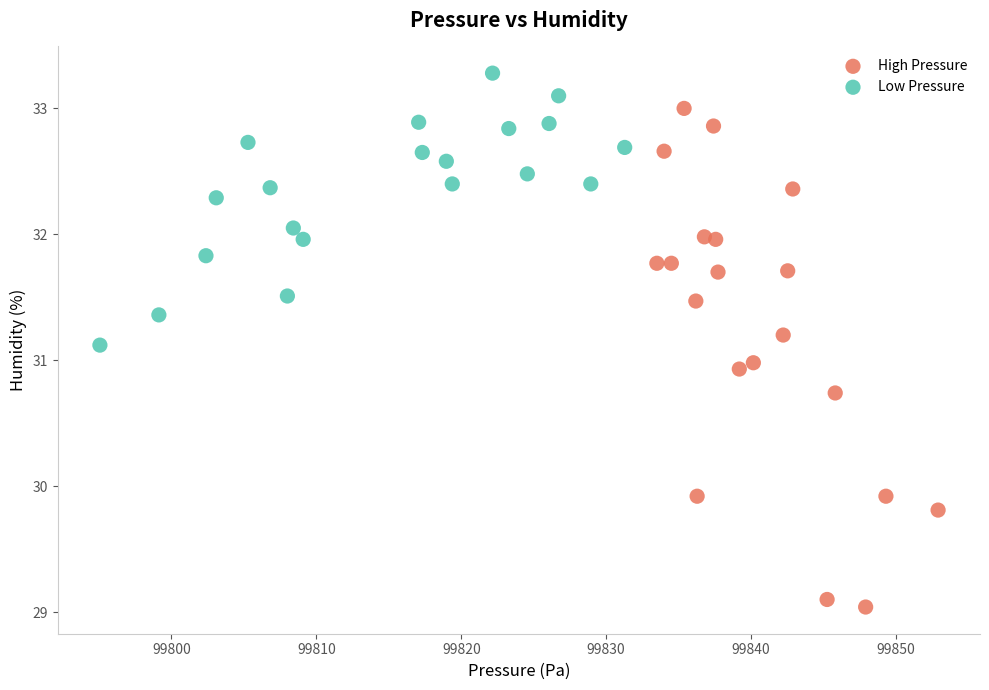

Which series contains the lowest Y value?

High Pressure